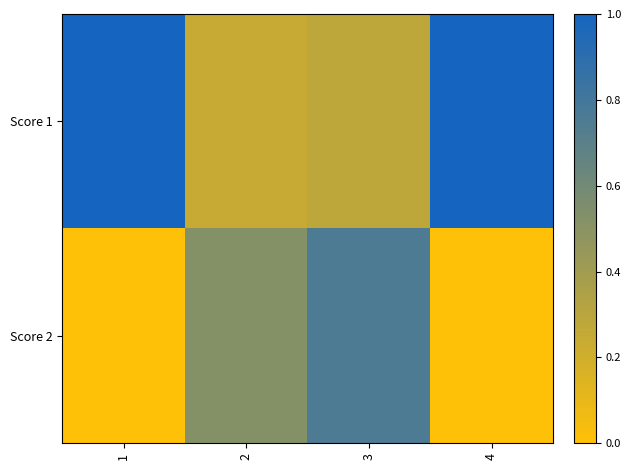

Reading left to right, what are all the values shown in this chart?

Score 1: 1=1.0	2=0.2	3=0.3	4=1.0
Score 2: 1=0.0	2=0.5	3=0.8	4=0.0